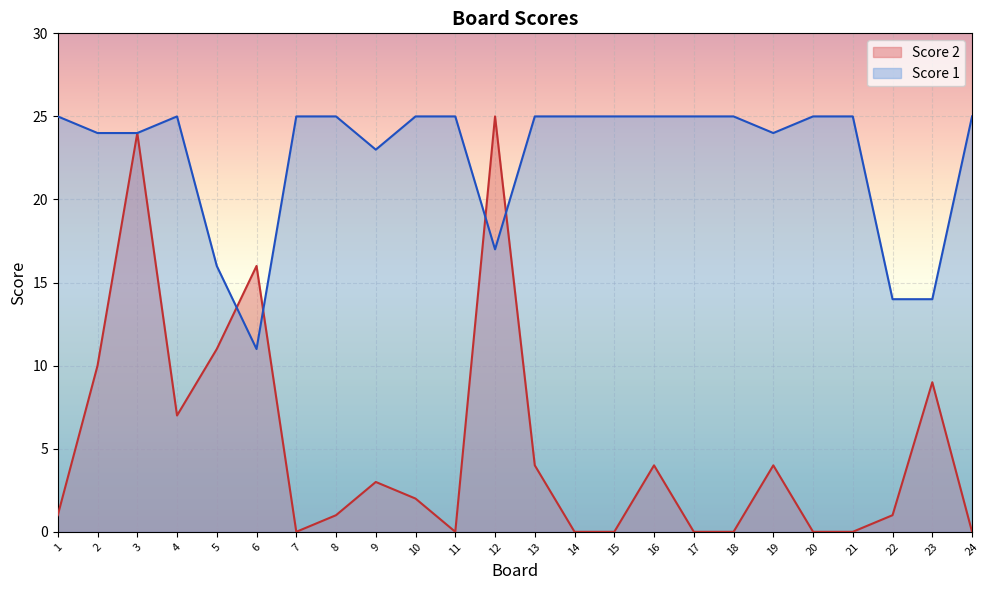

At which category is the sum across all series the highest?

3